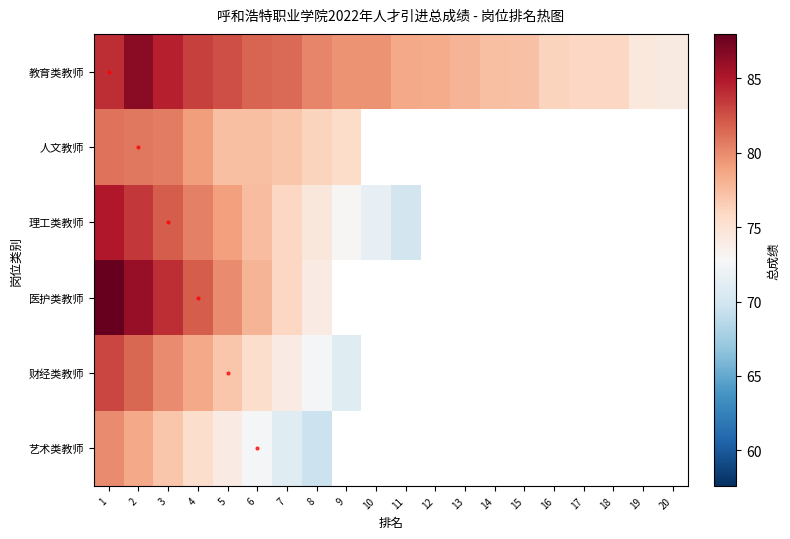

Between 17 and 19, which is larger?

17